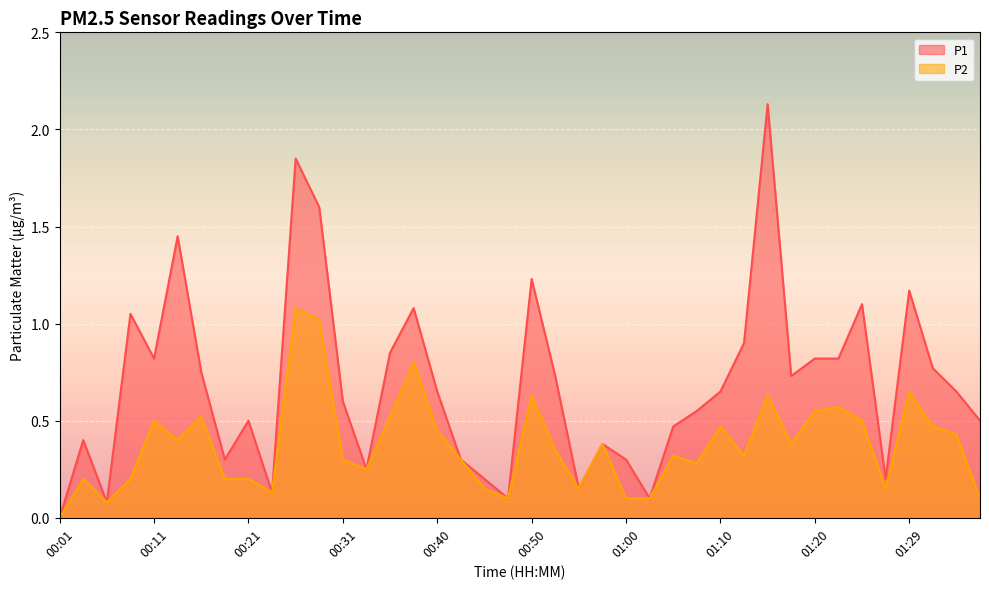

Does the chart display data point markers on the line(s)?

No